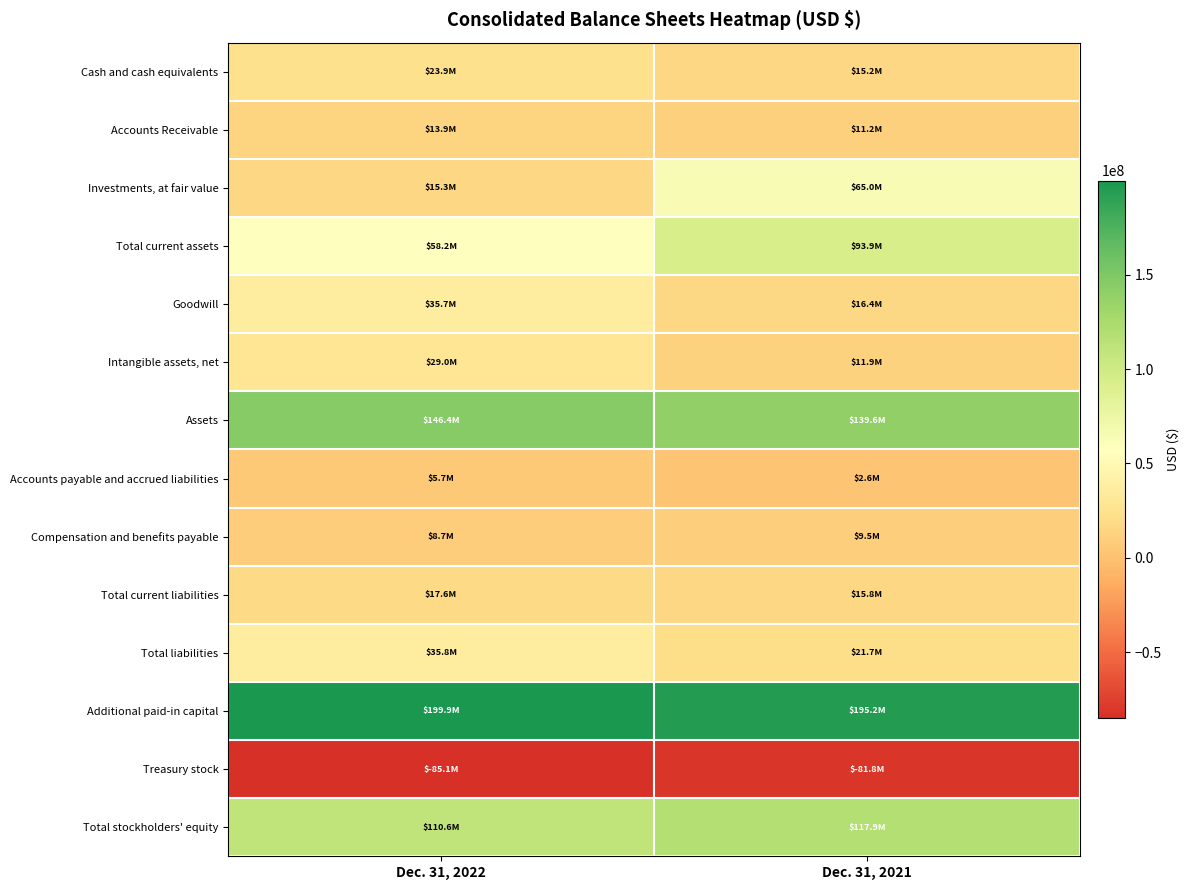

Which series changed the most between Dec. 31, 2022 and Dec. 31, 2021?

Investments, at fair value